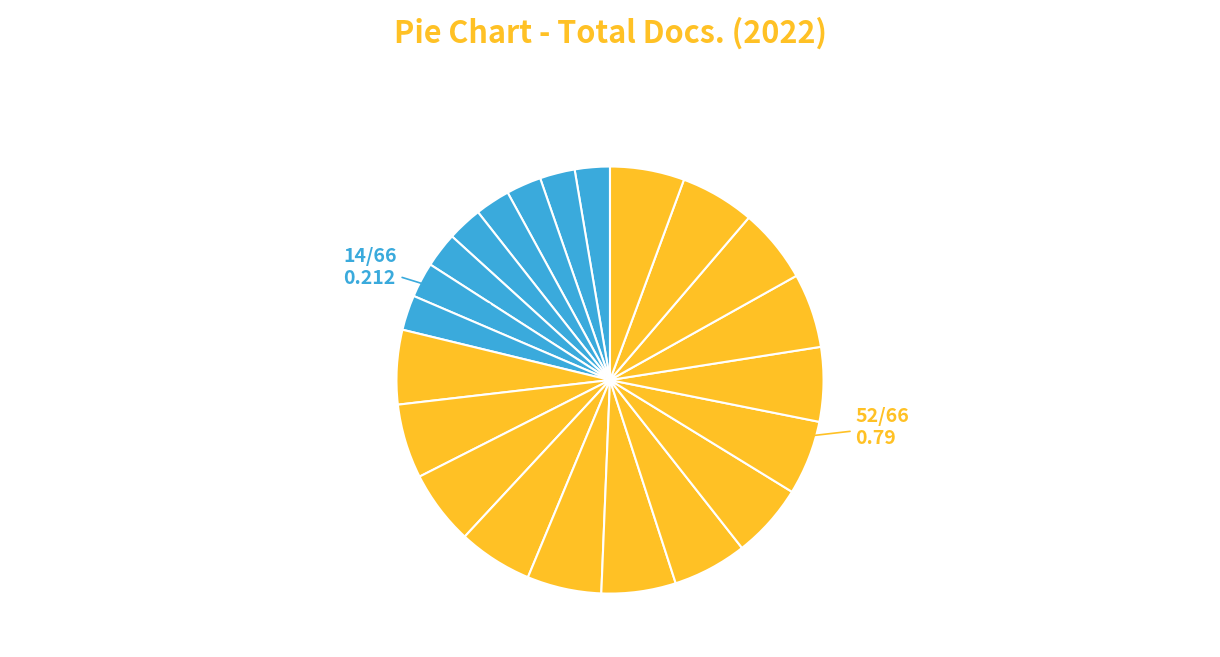

How many segments does this pie chart have?

22